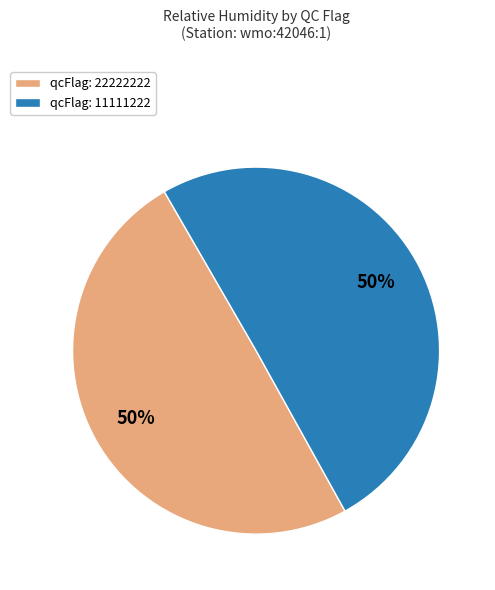

Is it true that qcFlag: 22222222 is 50% of the pie?

True